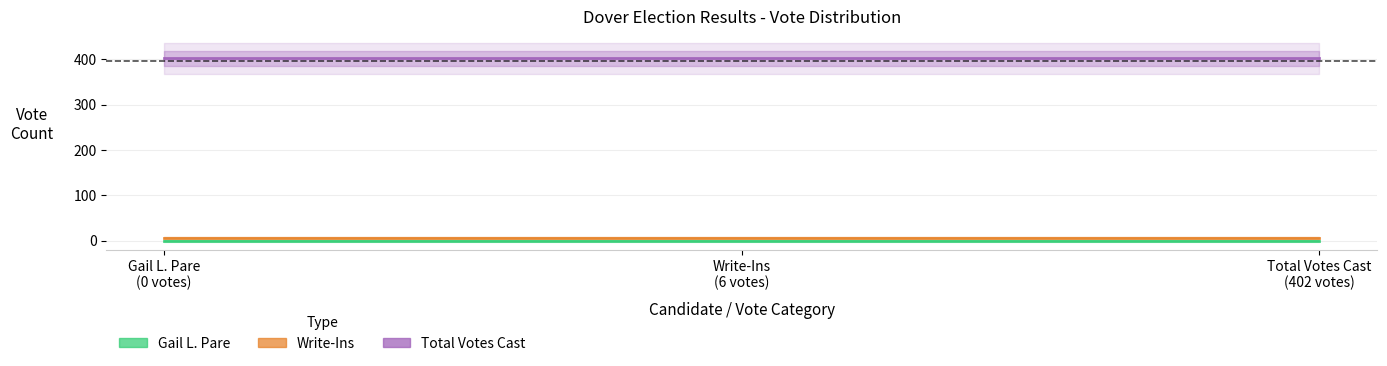

What is the lowest value of the Total Votes Cast series?

402